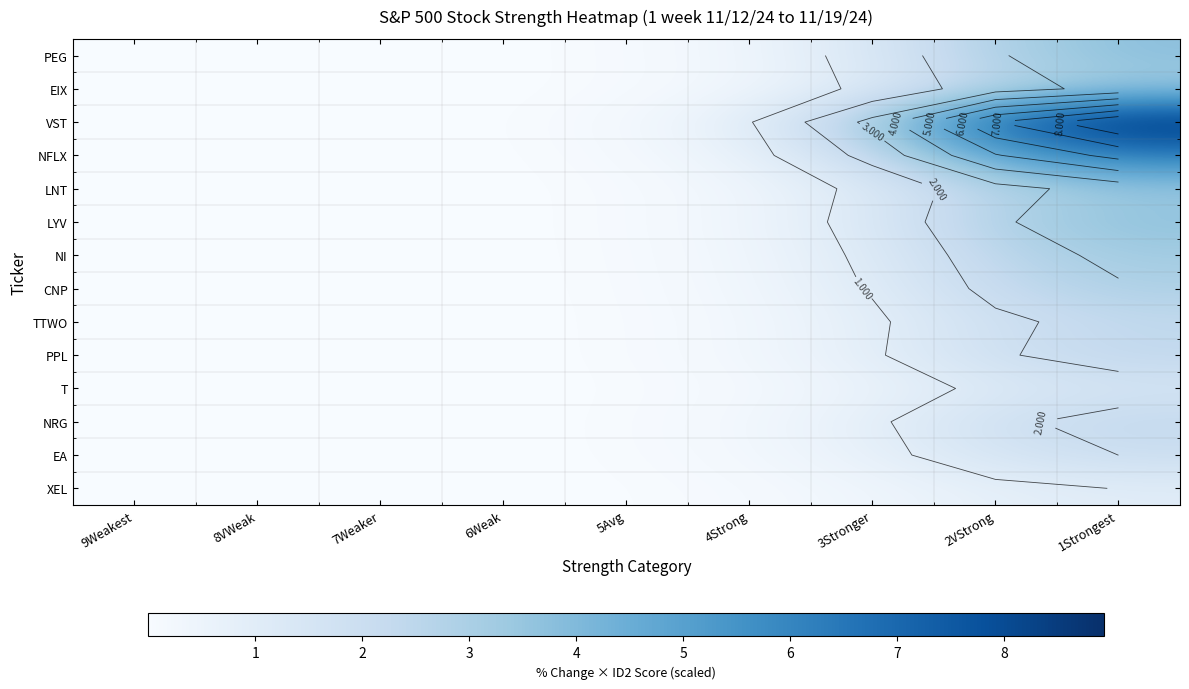

List the labels in order of T value, largest first.

1Strongest, 2VStrong, 3Stronger, 4Strong, 5Avg, 6Weak, 7Weaker, 8VWeak, 9Weakest